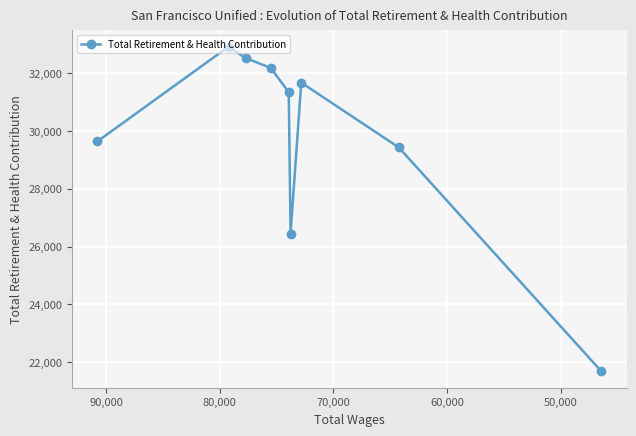

What is the value of the 3rd point from the left?

32522